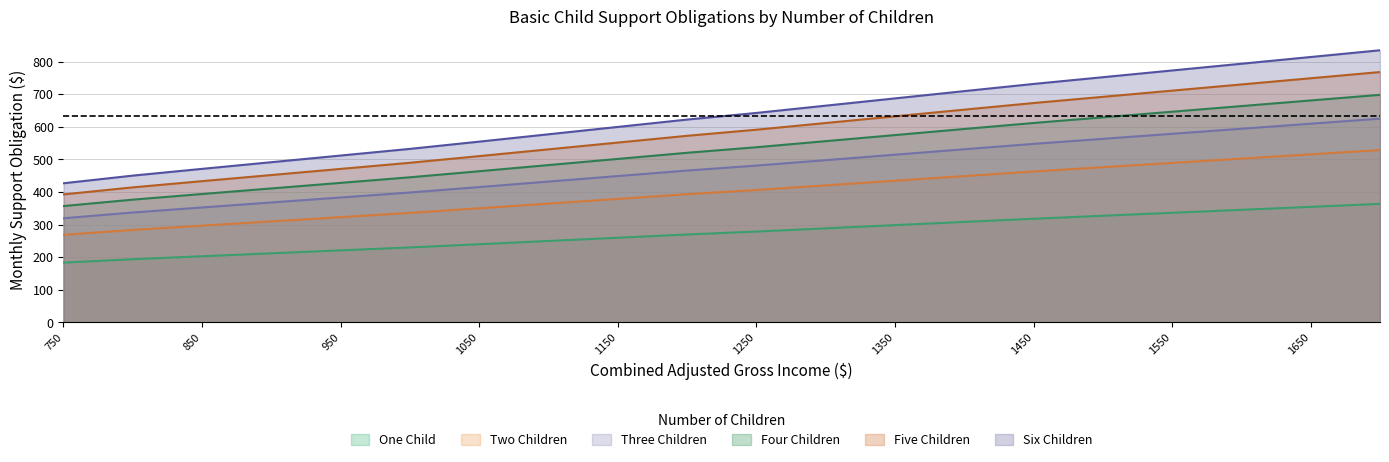

What is the average value of the One Child series?

274.2